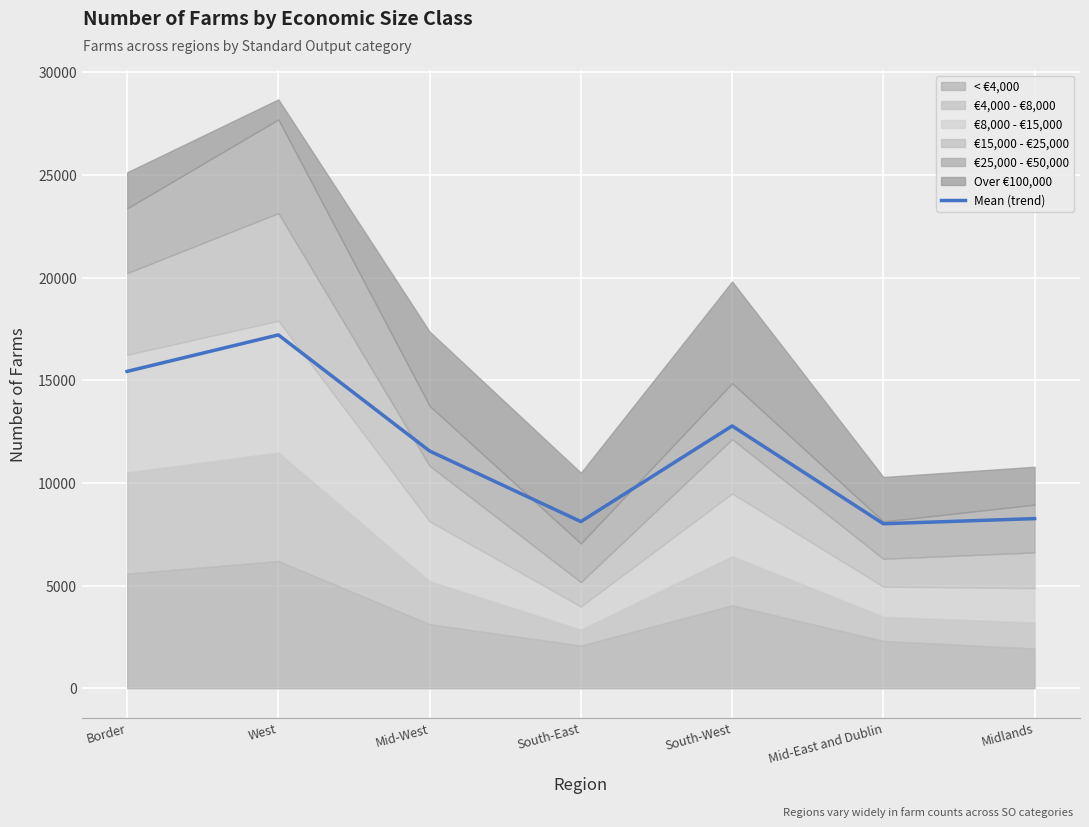

Which label corresponds to the smallest value in the chart?

Mid-East and Dublin